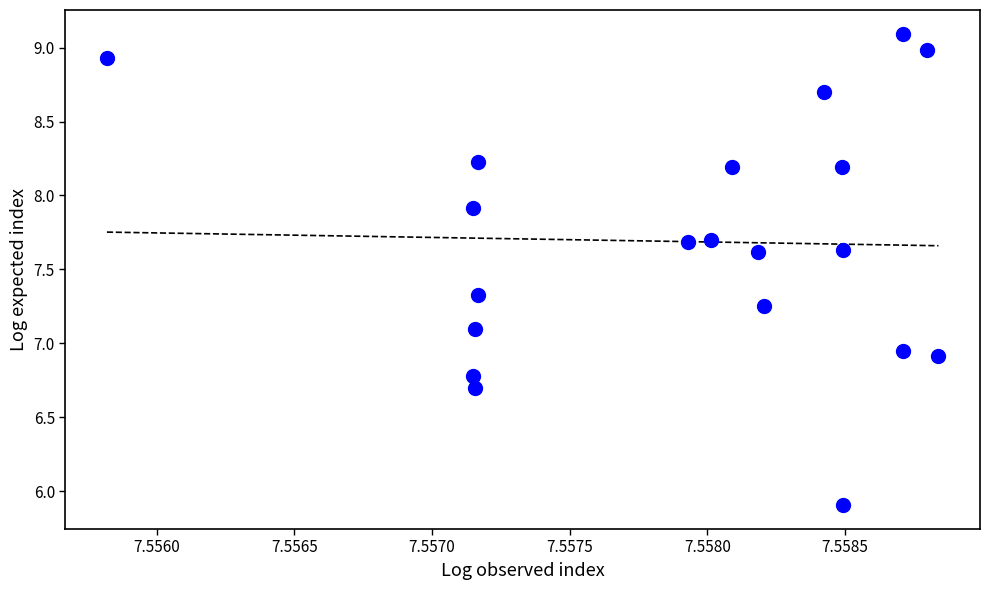

Count the number of points in this scatter plot.

20